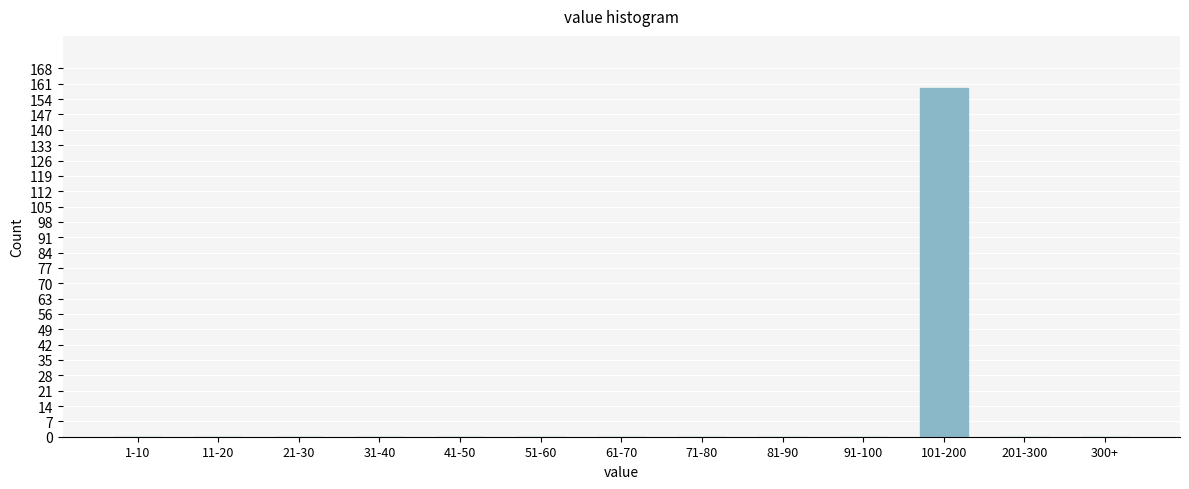

Reading right to left, transcribe all the data shown in this chart.

300+=0	201-300=0	101-200=159	91-100=0	81-90=0	71-80=0	61-70=0	51-60=0	41-50=0	31-40=0	21-30=0	11-20=0	1-10=0